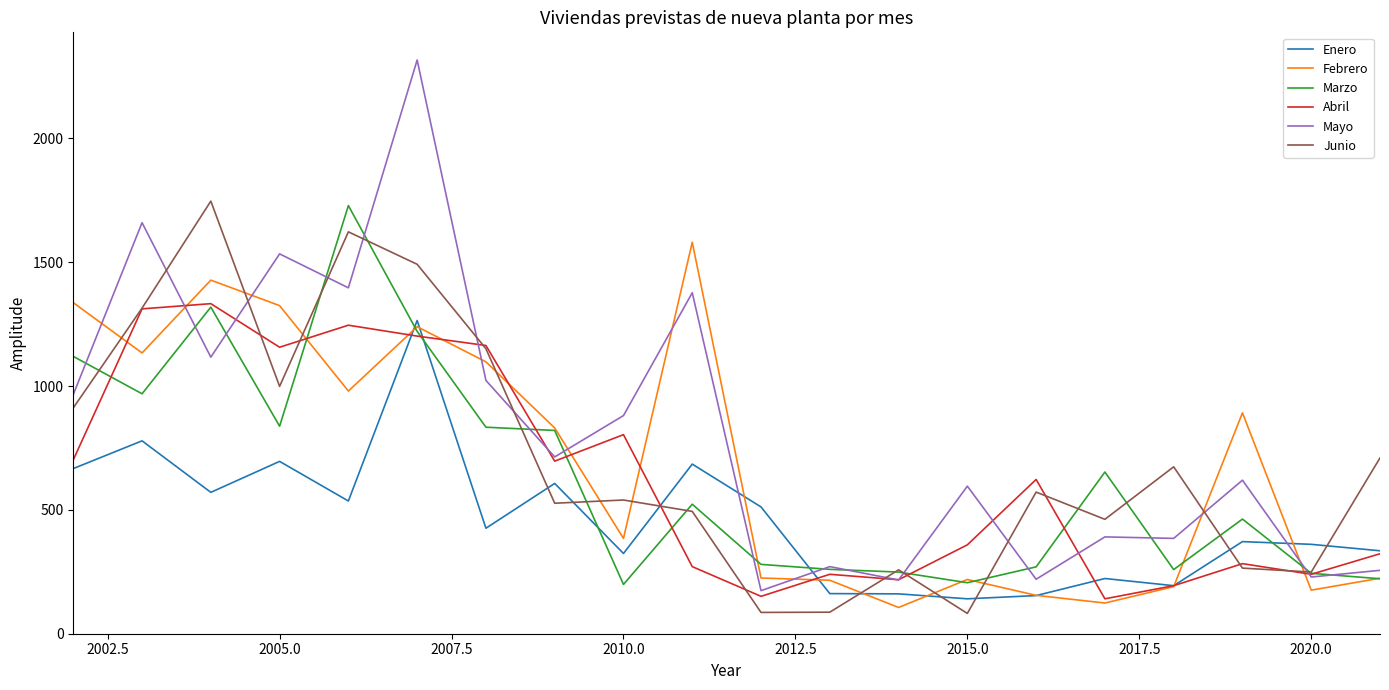

Which series has the largest range (max minus min)?

Mayo